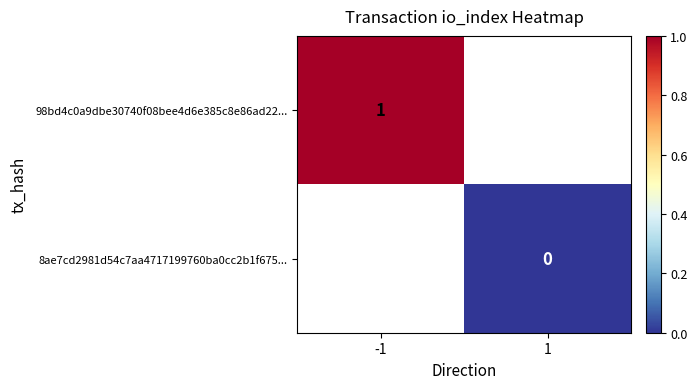

True or false: 98bd4c0a9dbe30740f08bee4d6e385c8e86ad22... has a value of 0 at -1.

False